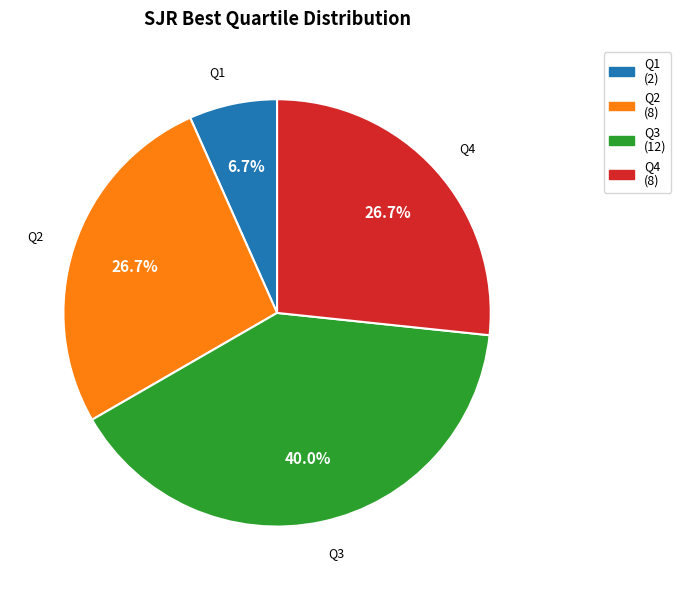

How many slices are in this pie chart?

4